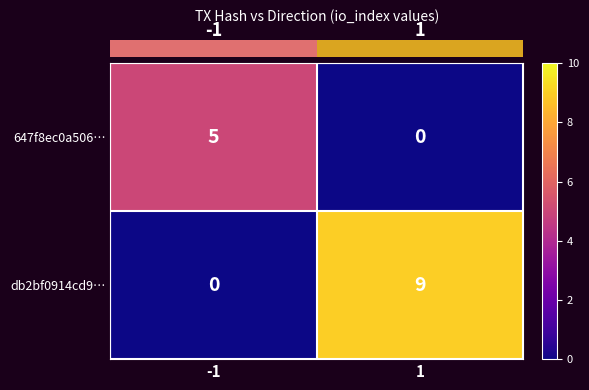

Rank the series by their maximum value, from highest to lowest.

db2bf0914cd9…, 647f8ec0a506…